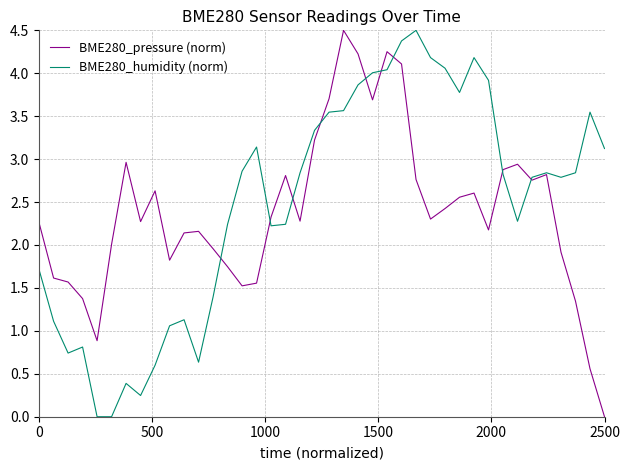

What are all the series names shown in the legend?

BME280_pressure (norm), BME280_humidity (norm)